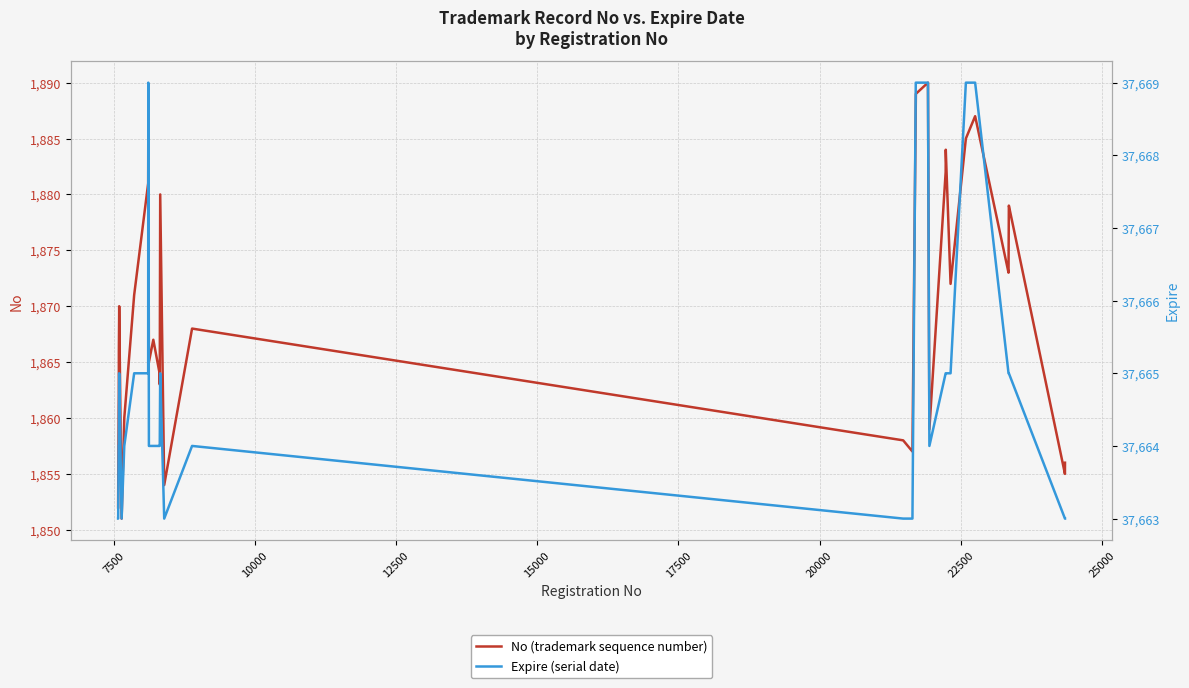

True or false: No (trademark sequence number) and Expire (serial date) cross at least once.

False